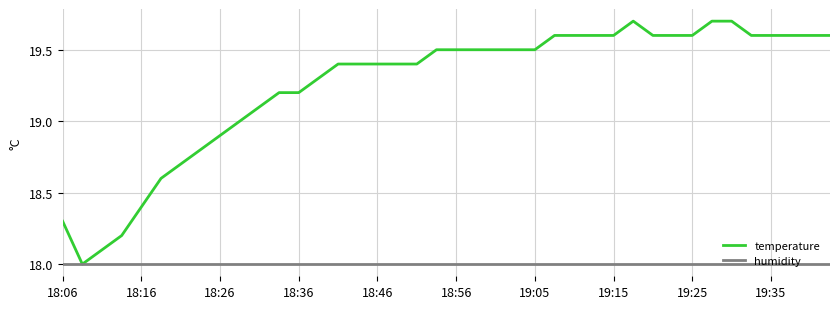

What is the greatest value displayed?

19.7